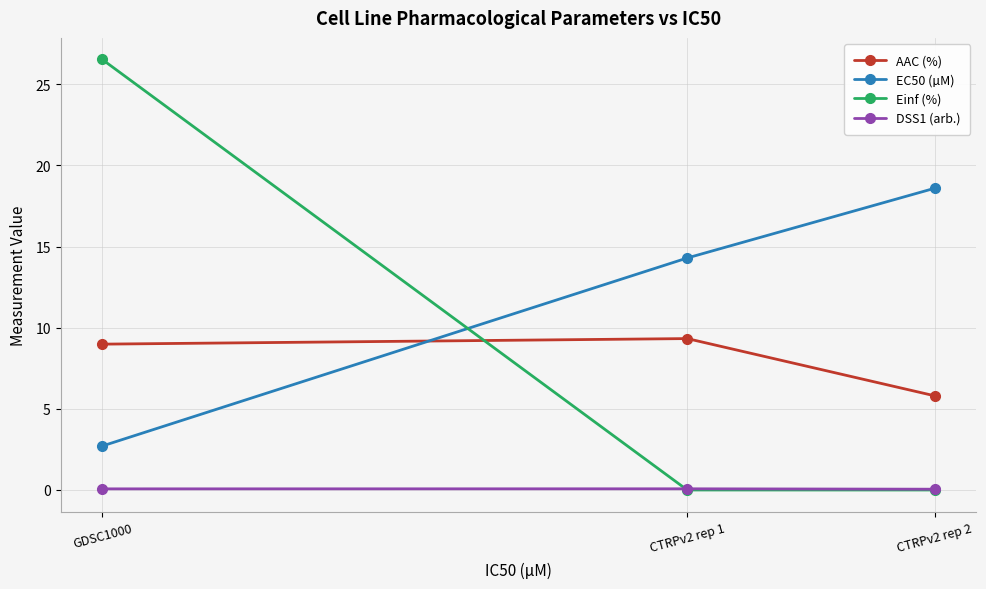

Is the value of AAC (%) at CTRPv2 rep 1 greater than the value of EC50 (µM) at CTRPv2 rep 2?

No